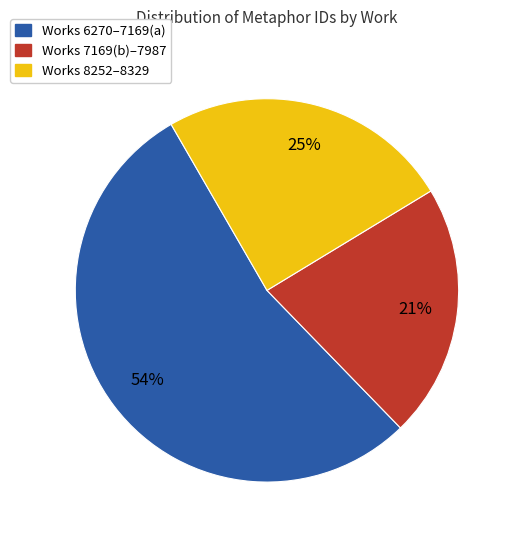

Does any single category account for the majority?

Yes